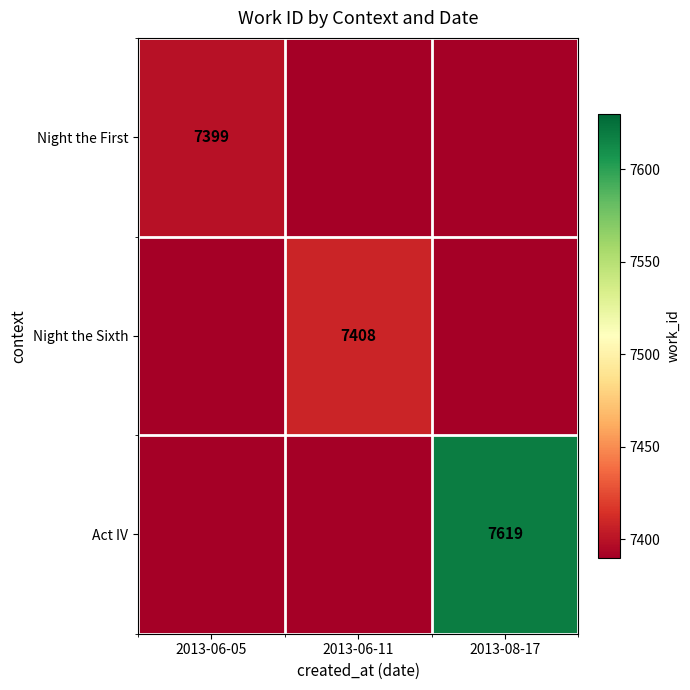

True or false: Night the Sixth has a value of 10647 at 2013-06-11.

False